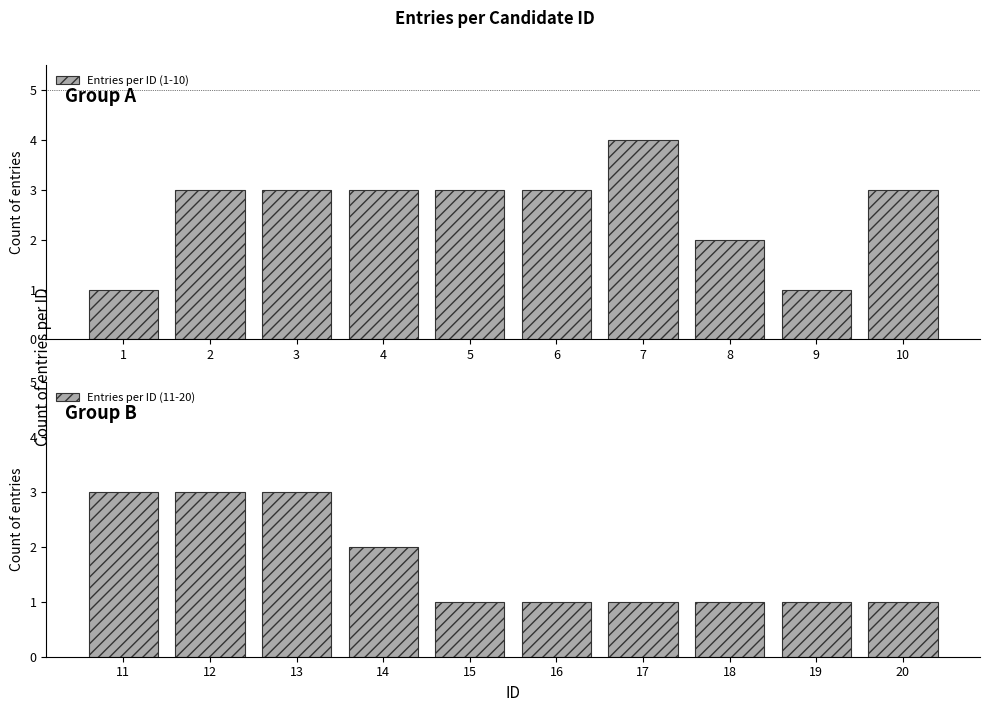

What is the sum of the Entries per ID (11-20) values at 15 and 11?

4